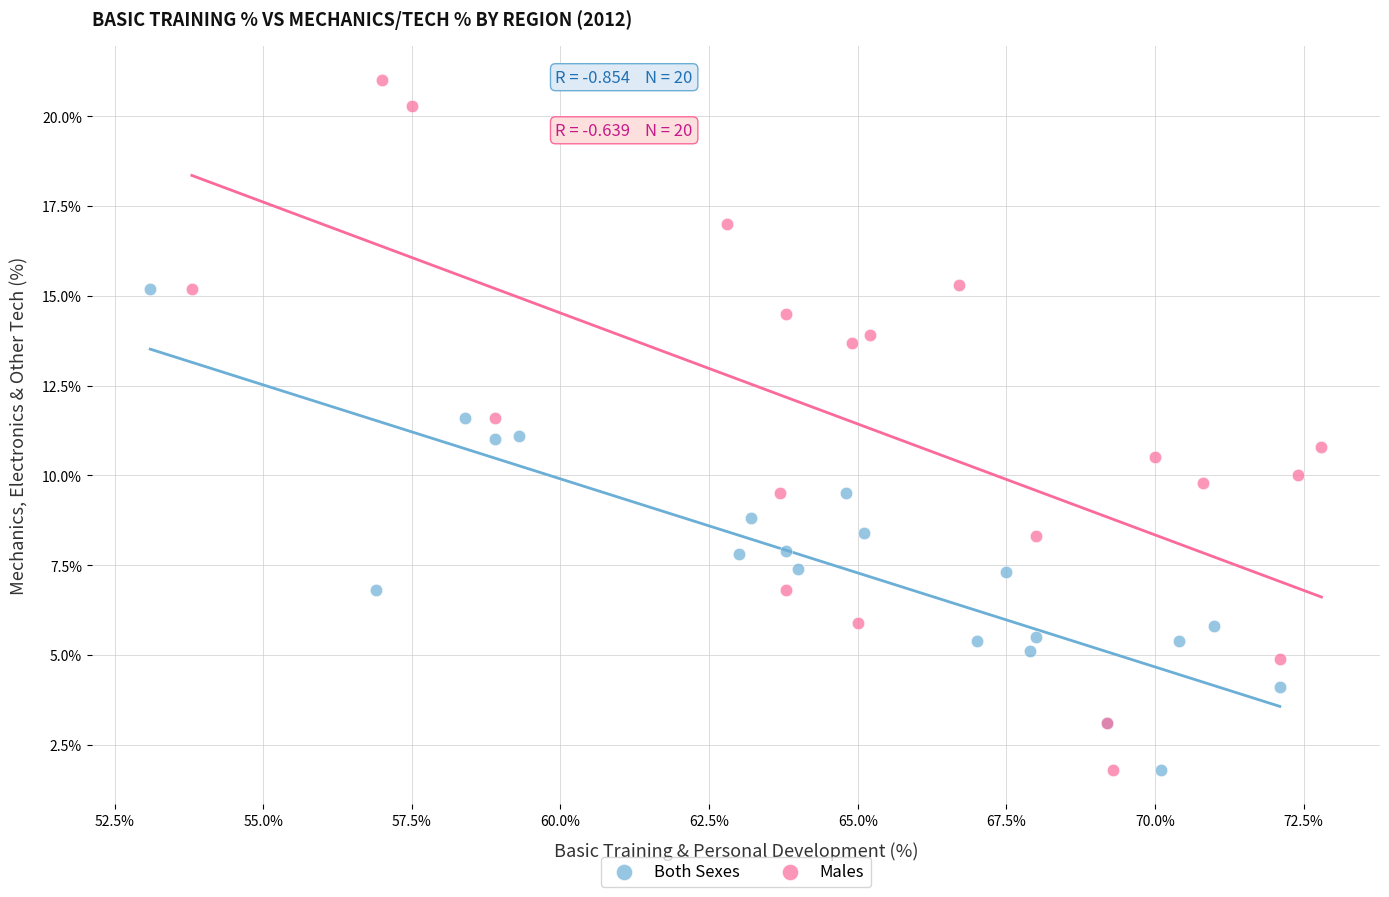

Which series has the widest spread of Y values?

Males